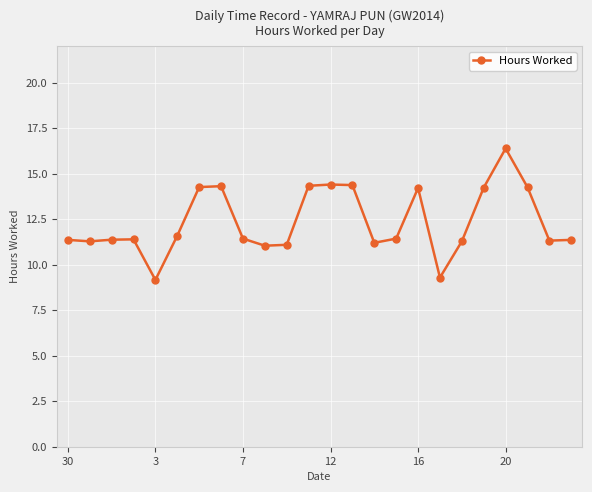

What is the maximum value shown in the chart?

16.4